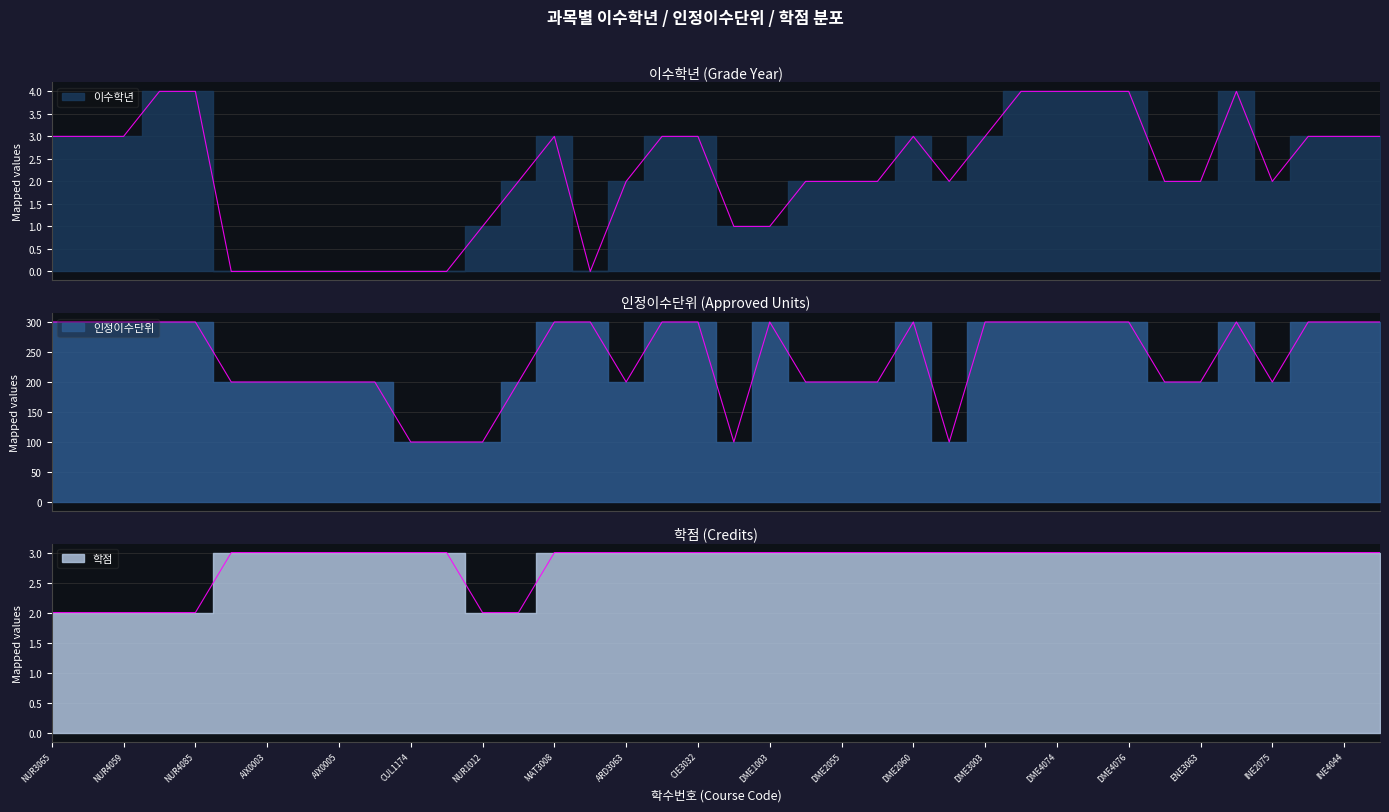

True or false: 학점 and 인정이수단위 intersect in this chart.

False